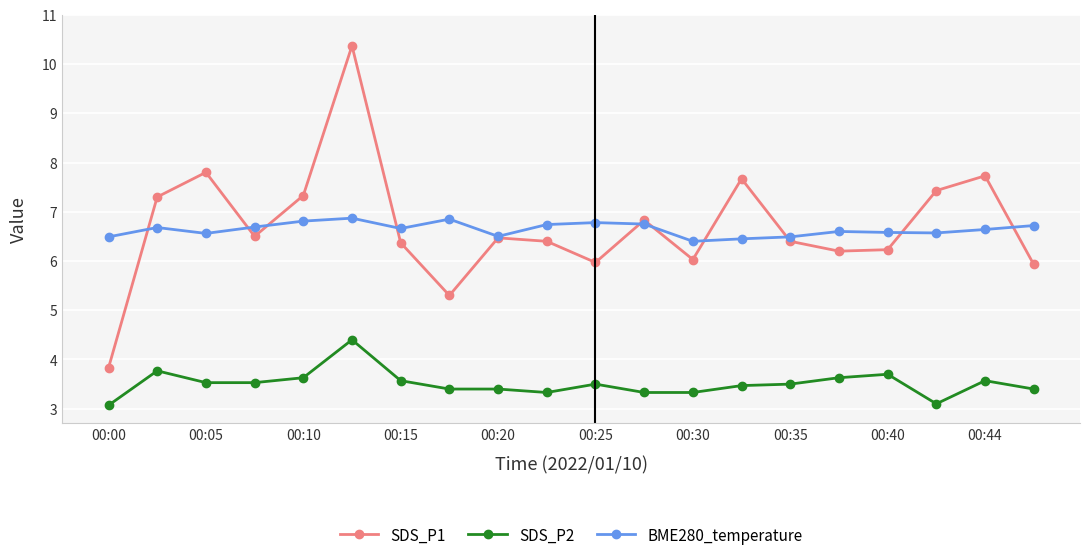

True or false: SDS_P1 and BME280_temperature intersect in this chart.

True